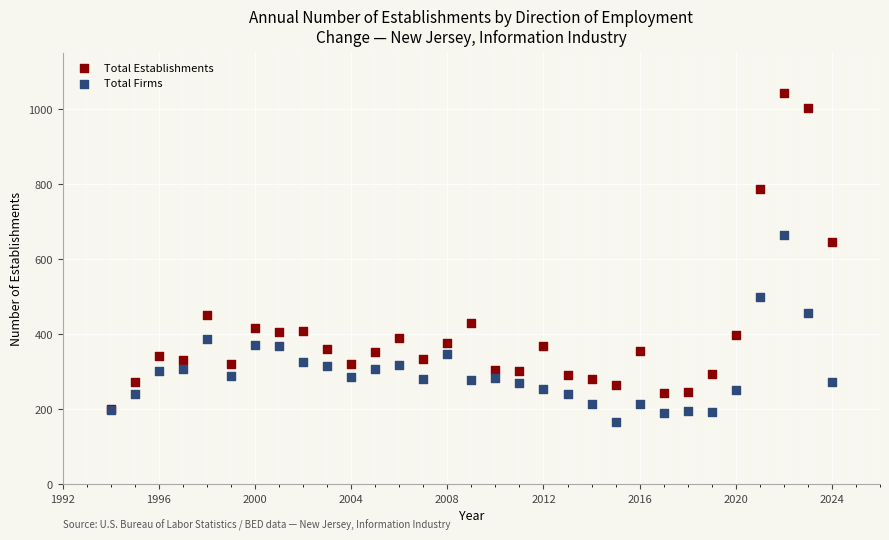

Which series has the widest spread of Y values?

Total Establishments